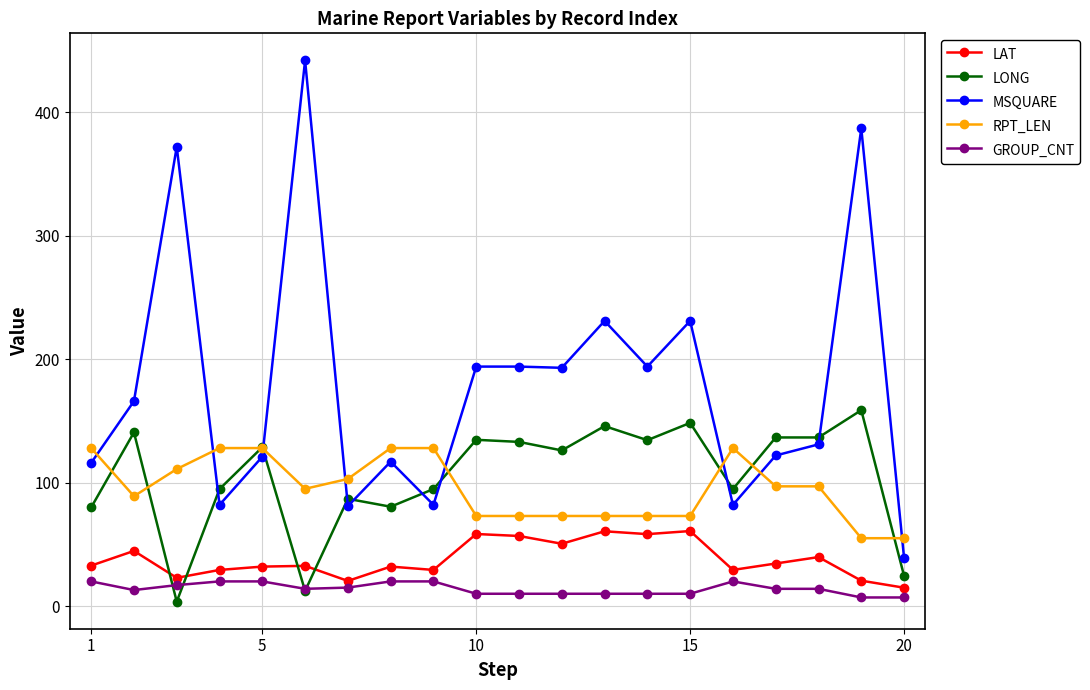

True or false: RPT_LEN has more than 0 points higher than both neighbors.

True